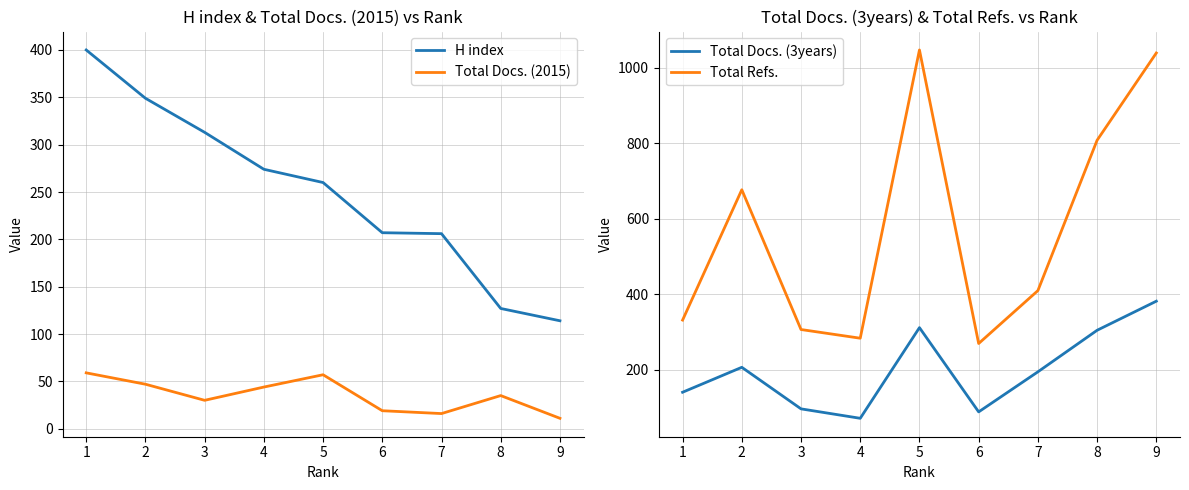

How many lines are shown in the chart?

4